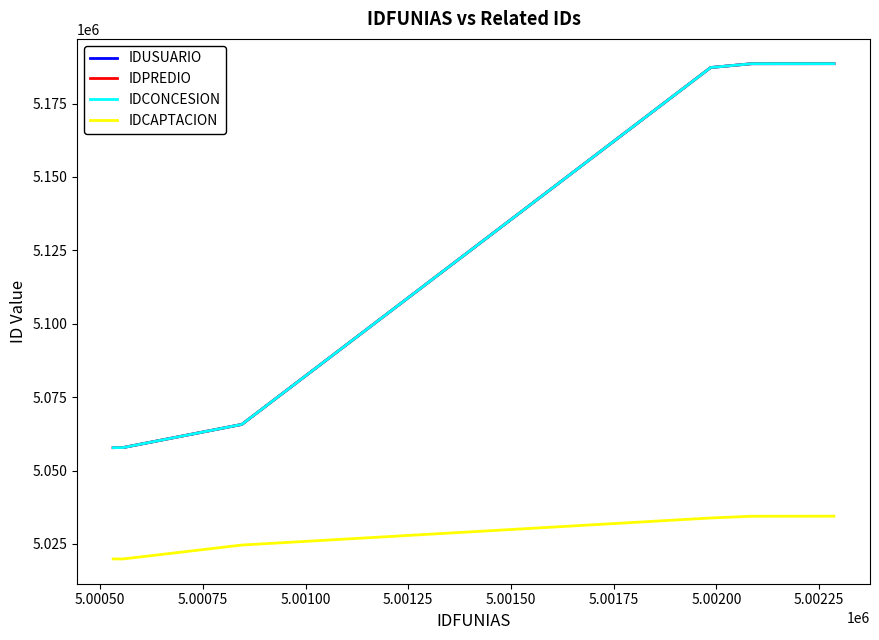

What is the minimum value for IDPREDIO?

5057802